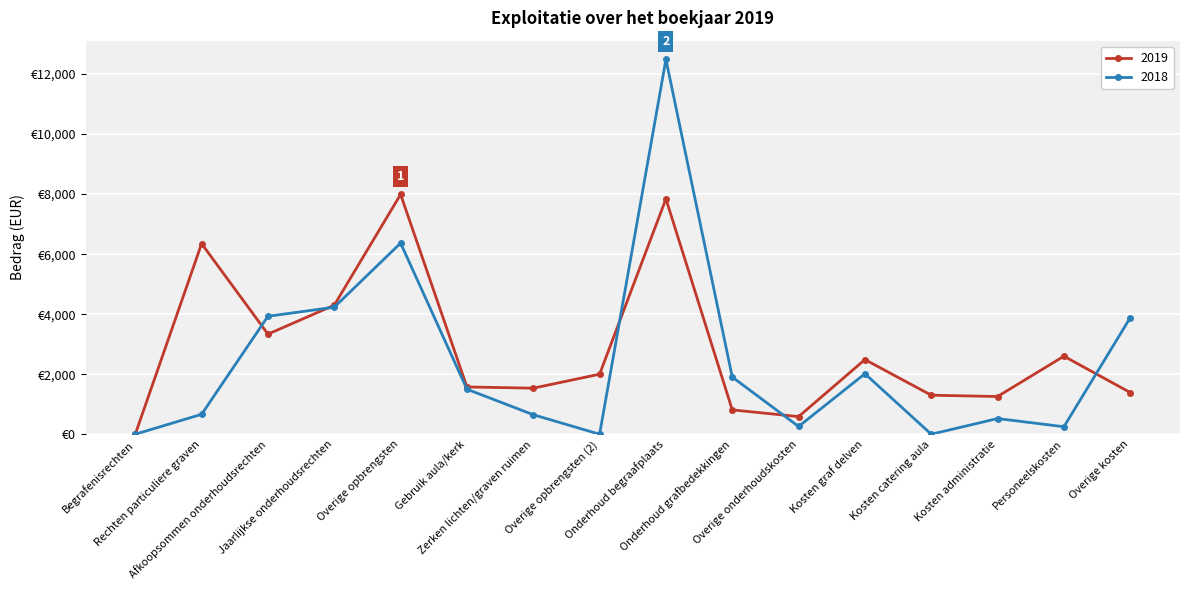

What is the label of the 9th point from the right?

Overige opbrengsten (2)